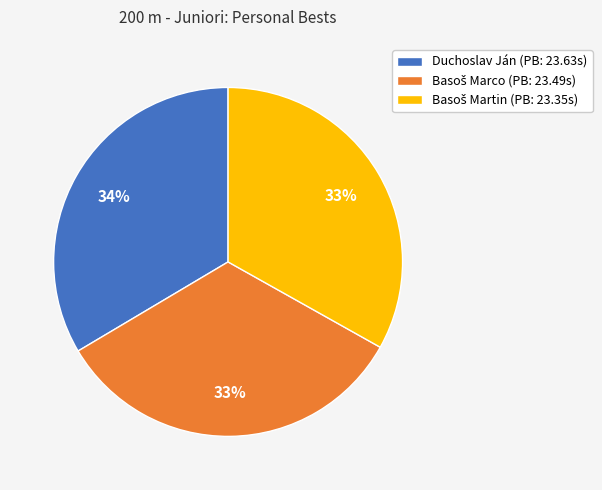

To the nearest percent, what portion does Duchoslav Ján (PB: 23.63s) represent?

34%